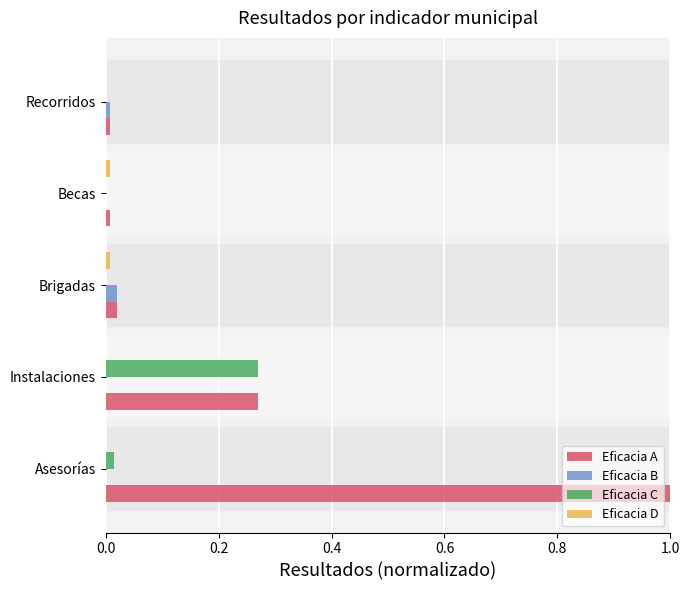

Between Instalaciones and Becas, which series saw the biggest shift?

Eficacia C